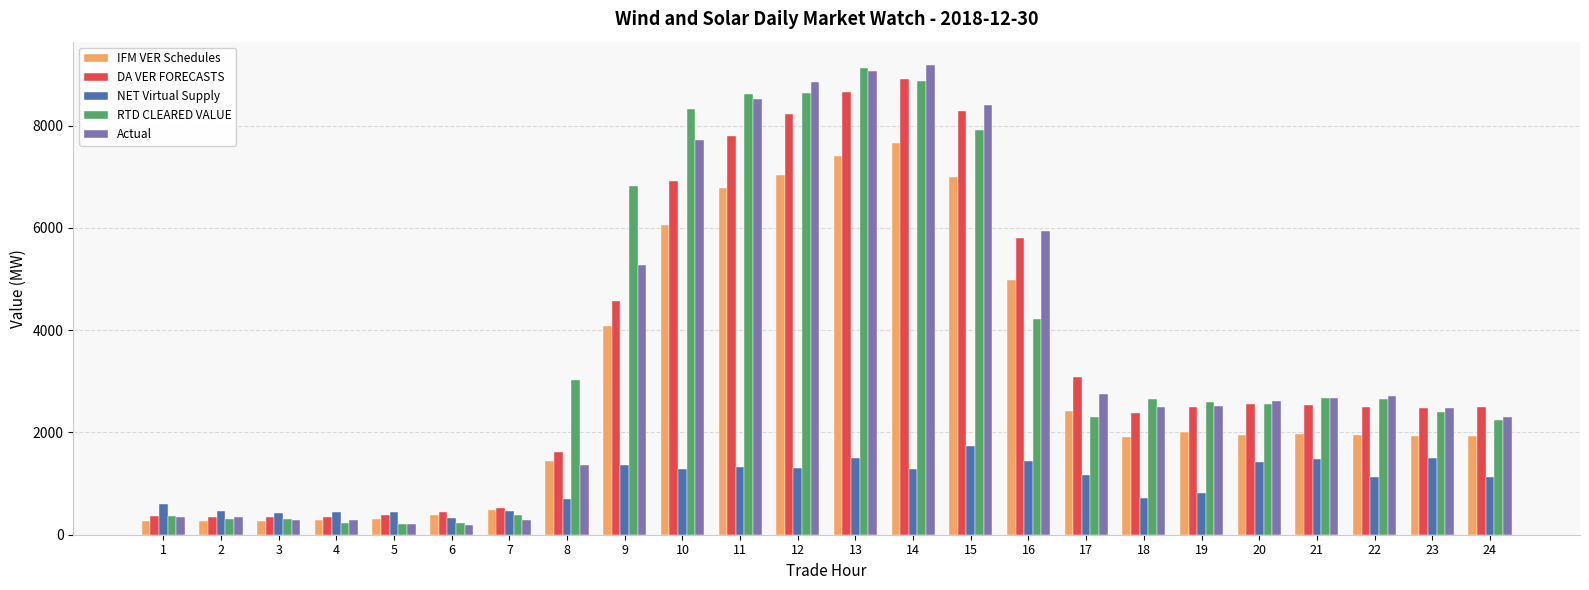

At which label does IFM VER Schedules first exceed 1946?

9